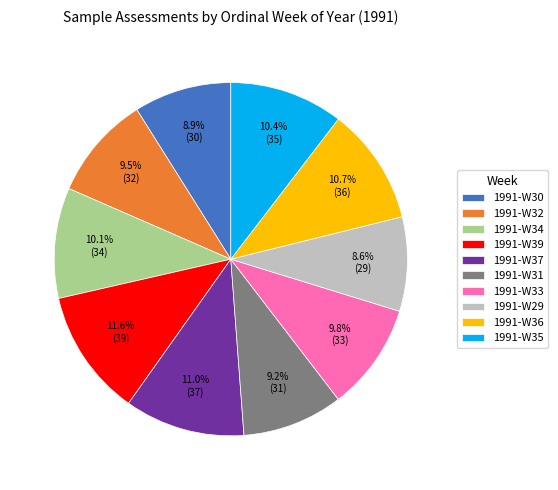

Combined, do 1991-W32 and 1991-W29 account for over 50%?

No